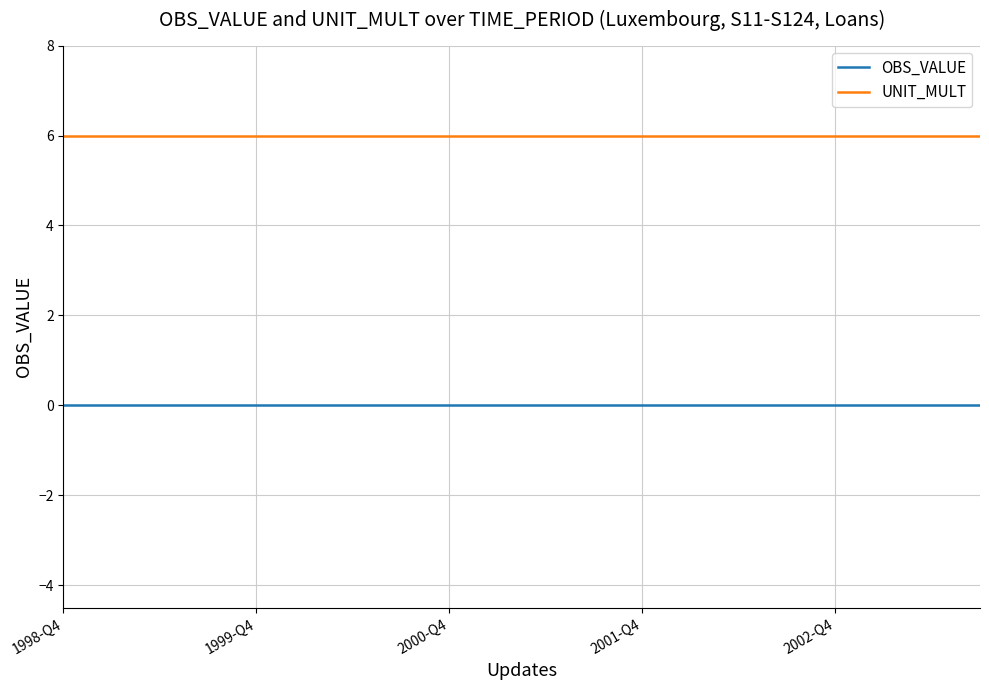

True or false: OBS_VALUE and UNIT_MULT cross at least once.

False